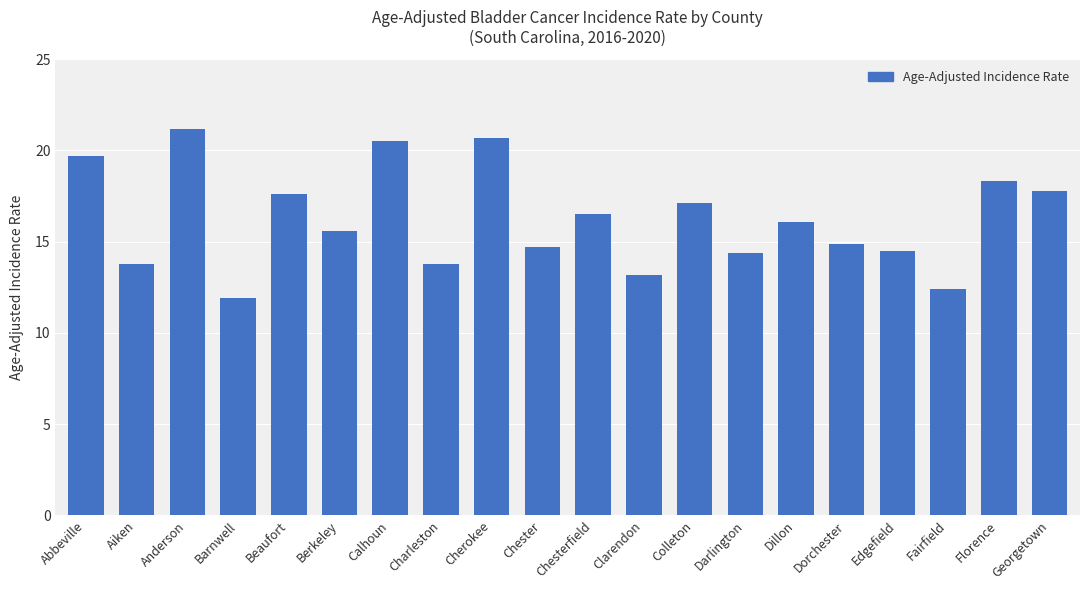

How many bars are there in total?

20